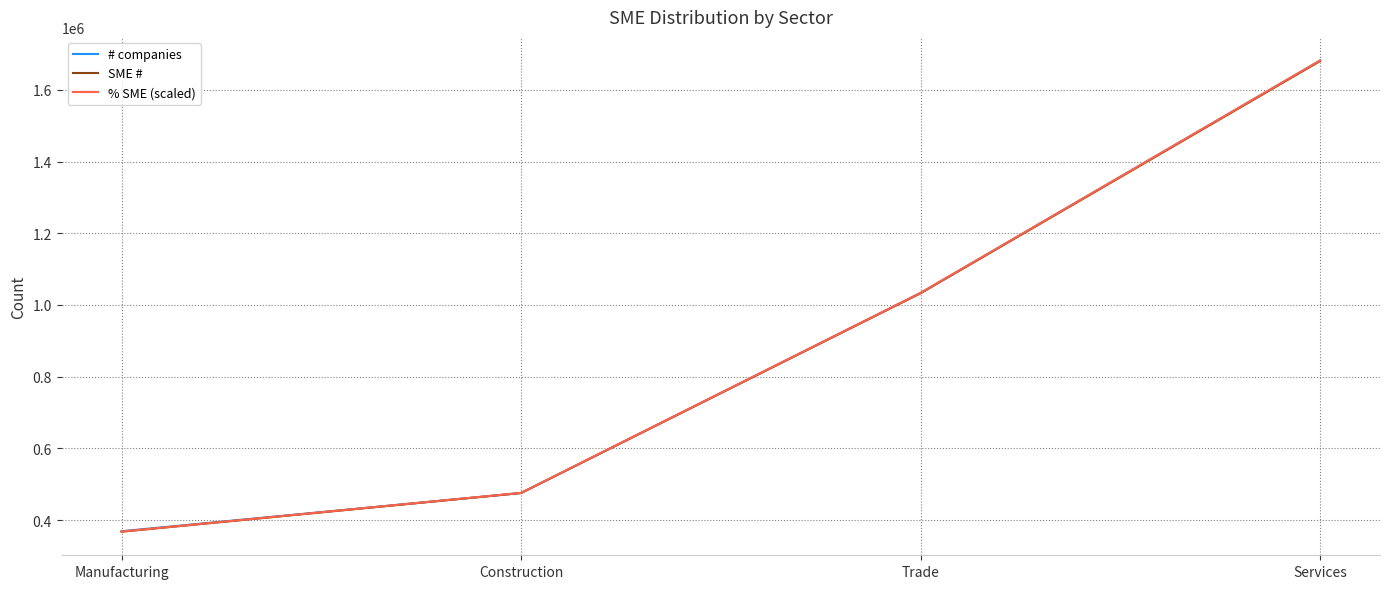

At which label does % SME (scaled) first exceed 1033706?

Trade